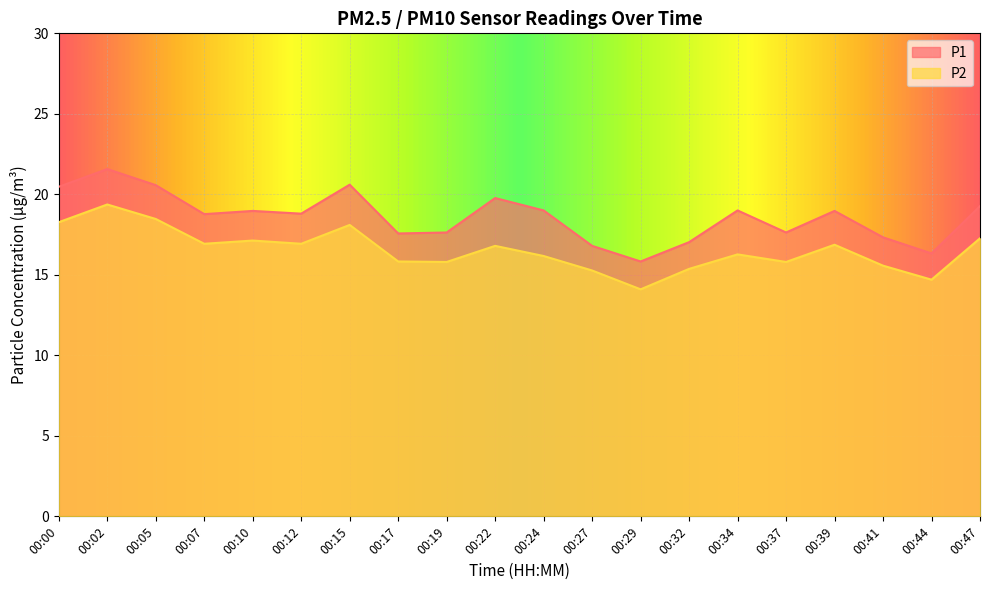

Is it true that P1 equals 23.7 at 00:37?

False